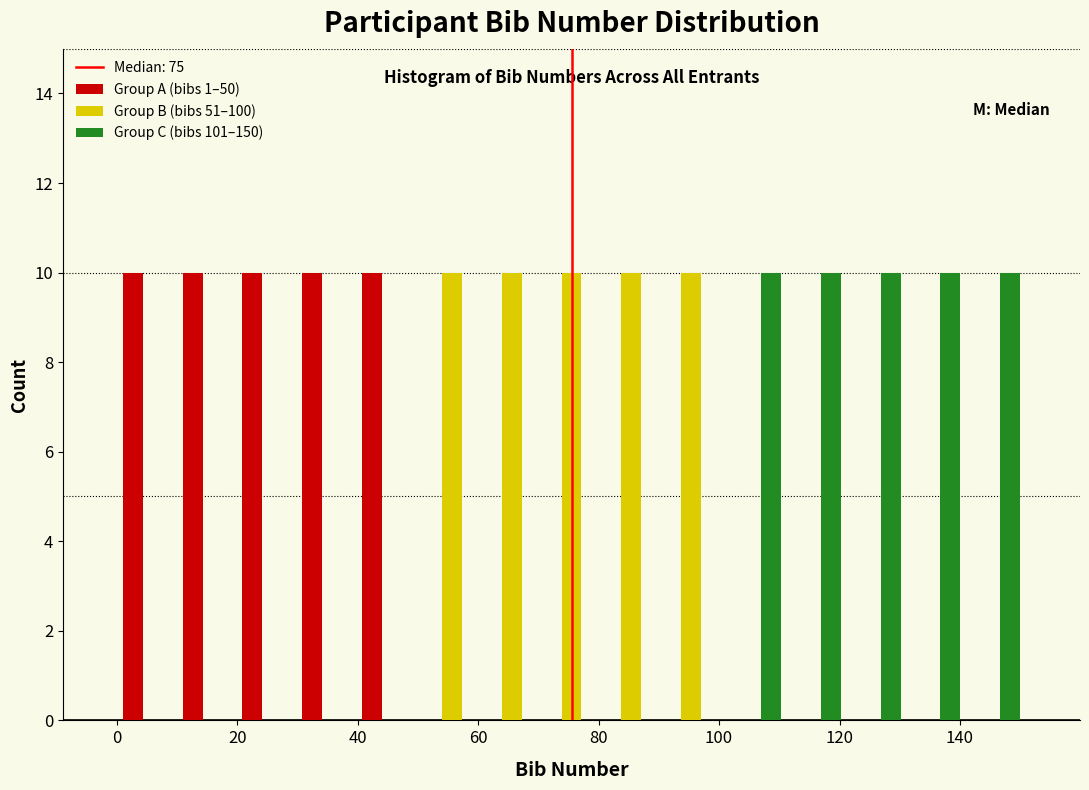

What is the height of the Group C (bibs 101–150) bar covering 100 to 110 on the x-axis? Neither the bar edges nor the heights are printed on the chart, so give them approximately, as read against the axes.

10